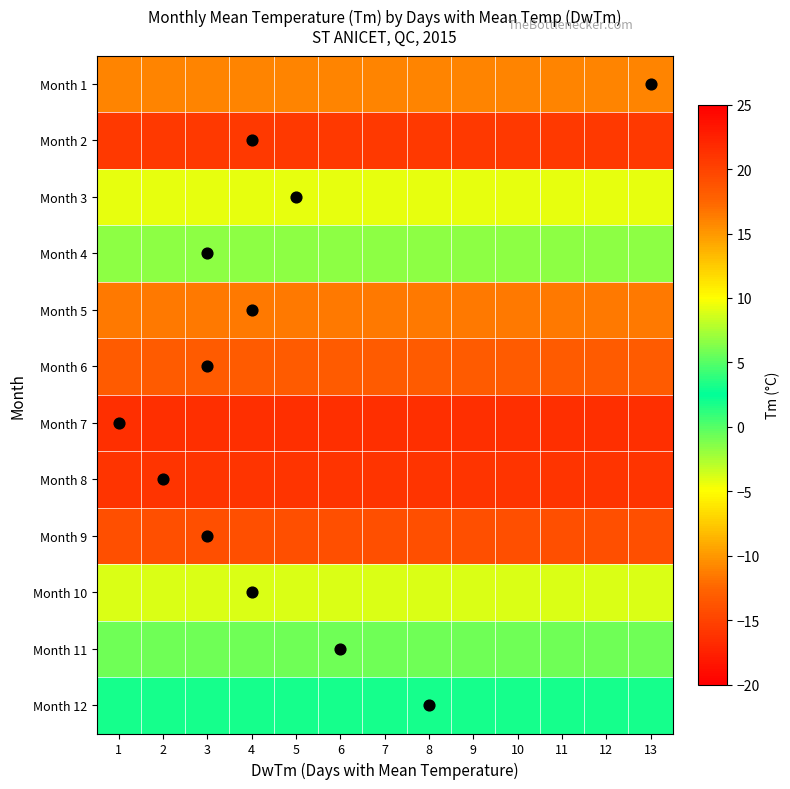

Reading left to right, extract all data points from this chart.

Month 1: 1=-11.0	2=-11.0	3=-11.0	4=-11.0	5=-11.0	6=-11.0	7=-11.0	8=-11.0	9=-11.0	10=-11.0	11=-11.0	12=-11.0	13=-11.0
Month 2: 1=-15.7	2=-15.7	3=-15.7	4=-15.7	5=-15.7	6=-15.7	7=-15.7	8=-15.7	9=-15.7	10=-15.7	11=-15.7	12=-15.7	13=-15.7
Month 3: 1=-4.2	2=-4.2	3=-4.2	4=-4.2	5=-4.2	6=-4.2	7=-4.2	8=-4.2	9=-4.2	10=-4.2	11=-4.2	12=-4.2	13=-4.2
Month 4: 1=6.6	2=6.6	3=6.6	4=6.6	5=6.6	6=6.6	7=6.6	8=6.6	9=6.6	10=6.6	11=6.6	12=6.6	13=6.6
Month 5: 1=16.4	2=16.4	3=16.4	4=16.4	5=16.4	6=16.4	7=16.4	8=16.4	9=16.4	10=16.4	11=16.4	12=16.4	13=16.4
Month 6: 1=18.2	2=18.2	3=18.2	4=18.2	5=18.2	6=18.2	7=18.2	8=18.2	9=18.2	10=18.2	11=18.2	12=18.2	13=18.2
Month 7: 1=21.4	2=21.4	3=21.4	4=21.4	5=21.4	6=21.4	7=21.4	8=21.4	9=21.4	10=21.4	11=21.4	12=21.4	13=21.4
Month 8: 1=21.0	2=21.0	3=21.0	4=21.0	5=21.0	6=21.0	7=21.0	8=21.0	9=21.0	10=21.0	11=21.0	12=21.0	13=21.0
Month 9: 1=19.1	2=19.1	3=19.1	4=19.1	5=19.1	6=19.1	7=19.1	8=19.1	9=19.1	10=19.1	11=19.1	12=19.1	13=19.1
Month 10: 1=9.0	2=9.0	3=9.0	4=9.0	5=9.0	6=9.0	7=9.0	8=9.0	9=9.0	10=9.0	11=9.0	12=9.0	13=9.0
Month 11: 1=5.7	2=5.7	3=5.7	4=5.7	5=5.7	6=5.7	7=5.7	8=5.7	9=5.7	10=5.7	11=5.7	12=5.7	13=5.7
Month 12: 1=1.8	2=1.8	3=1.8	4=1.8	5=1.8	6=1.8	7=1.8	8=1.8	9=1.8	10=1.8	11=1.8	12=1.8	13=1.8